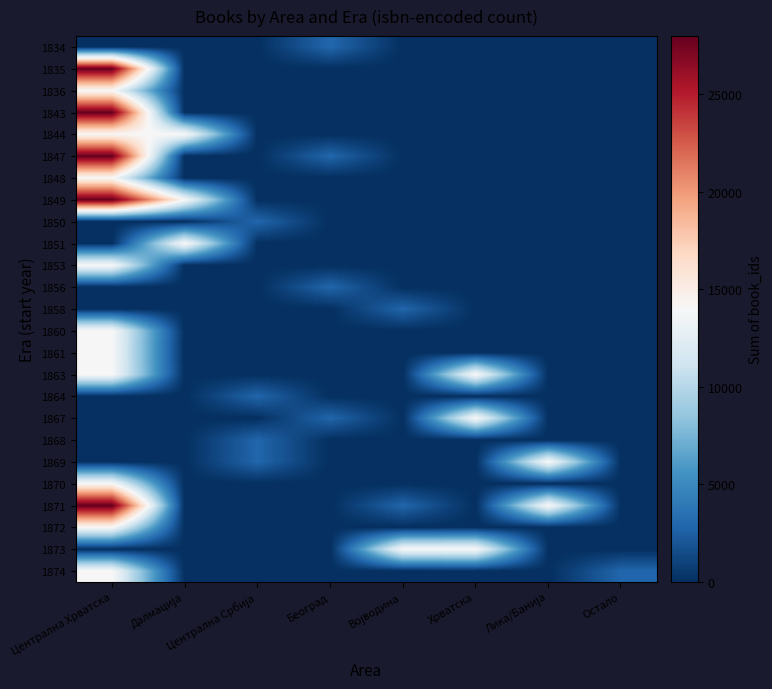

List the series in order of their peak value, highest first.

1871, 1847, 1835, 1849, 1843, 1844, 1869, 1870, 1863, 1848, 1874, 1873, 1851, 1860, 1867, 1872, 1836, 1861, 1853, 1834, 1850, 1856, 1868, 1864, 1858